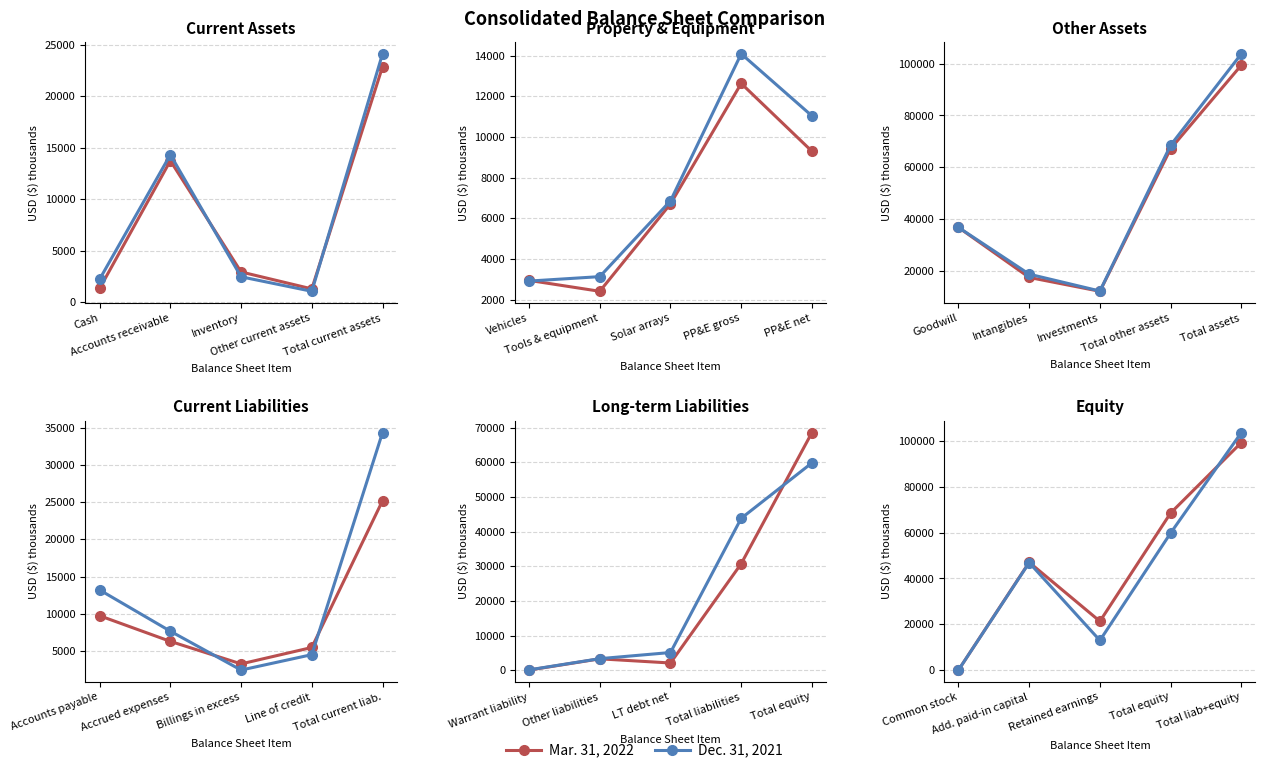

What is the greatest value displayed?

103728